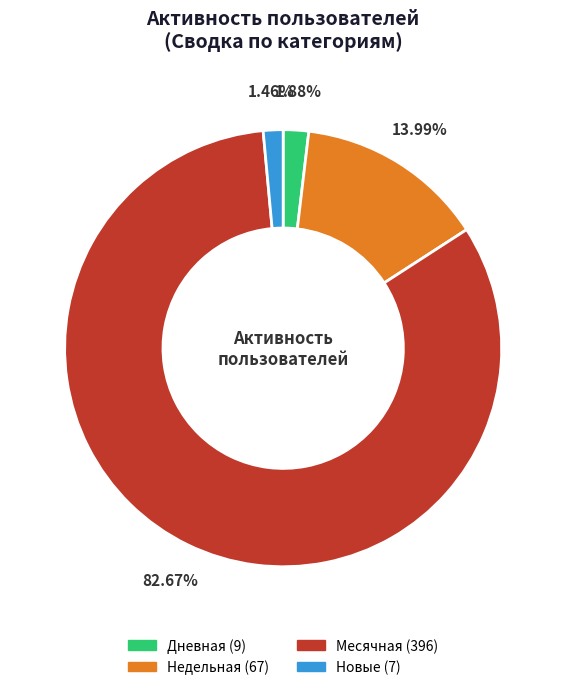

What is the ratio of the value at Новые to the value at Дневная?

0.8